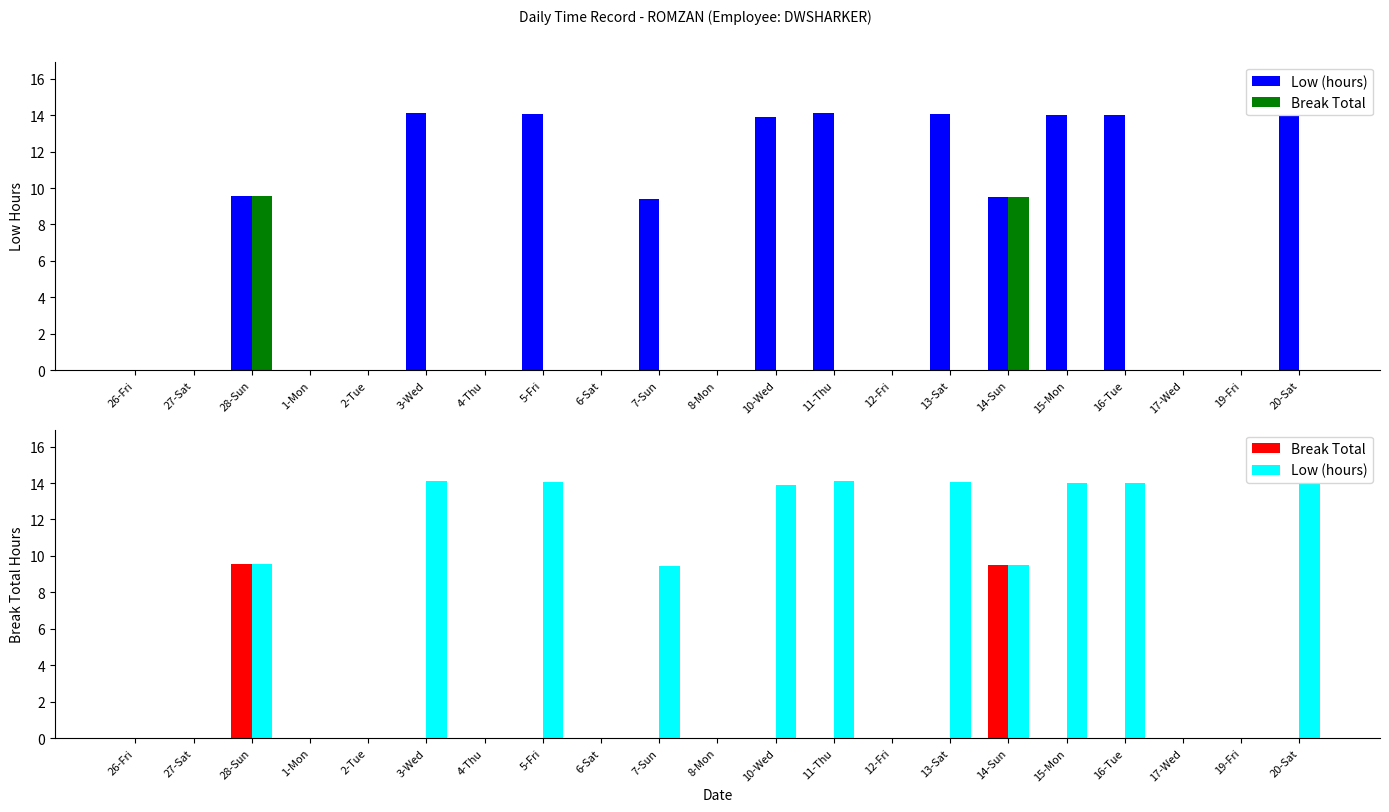

How many positive values does the Break Total series have?

2